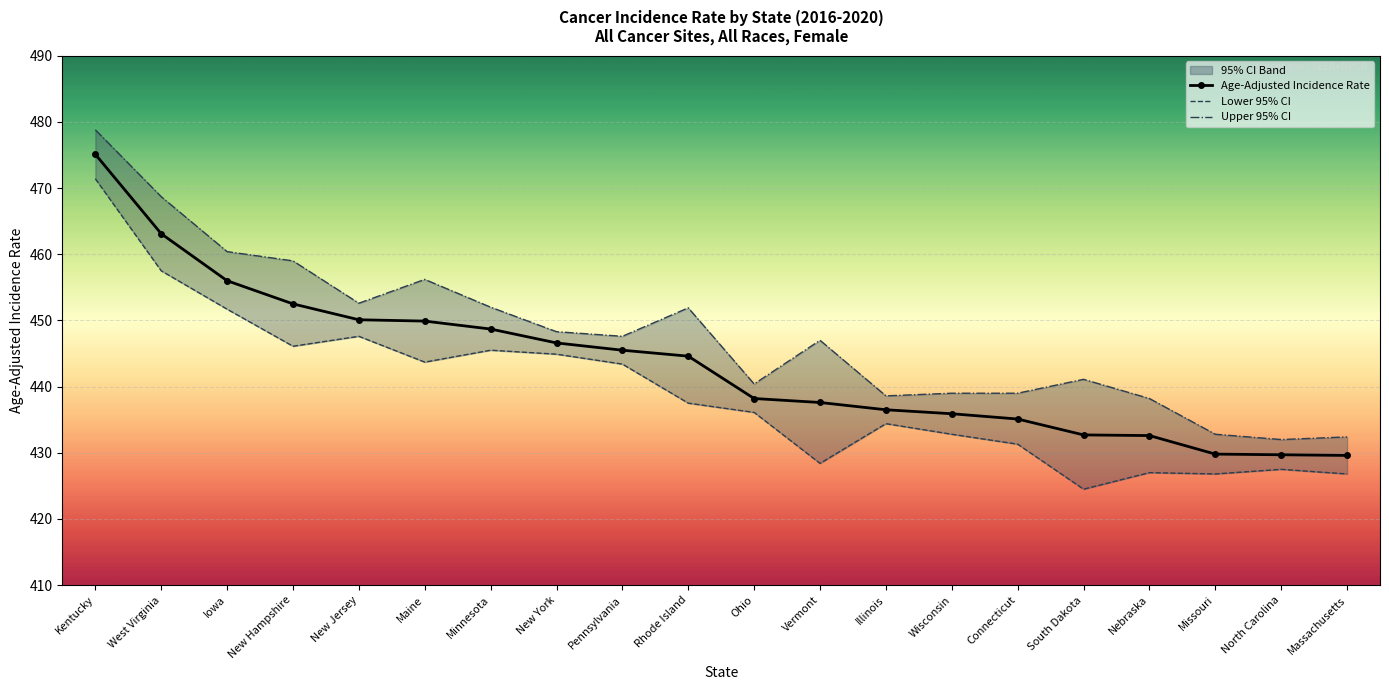

Is it true that Lower 95% CI equals 446.1 at New Hampshire?

True